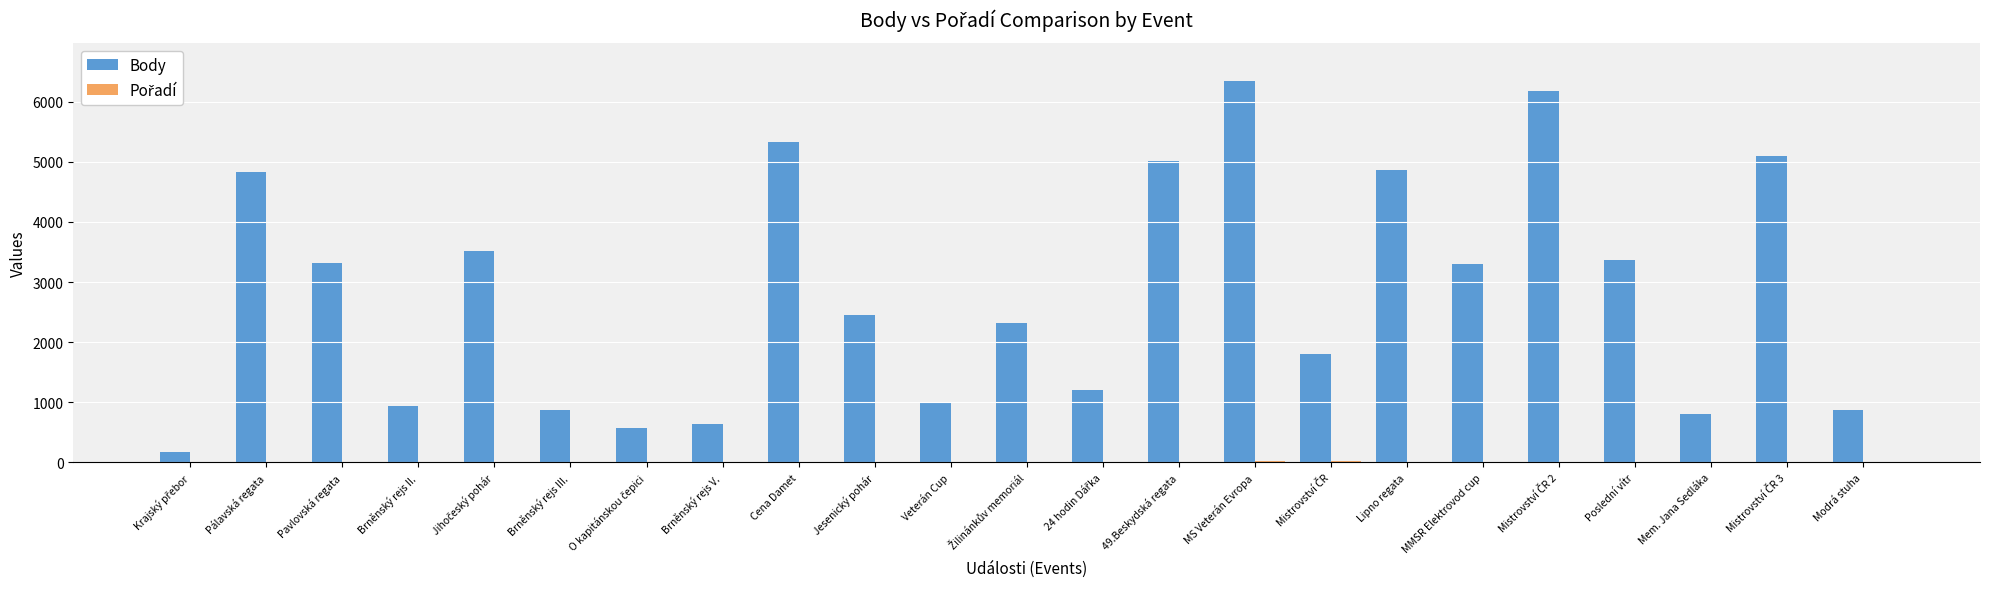

How many series are shown in this chart?

2